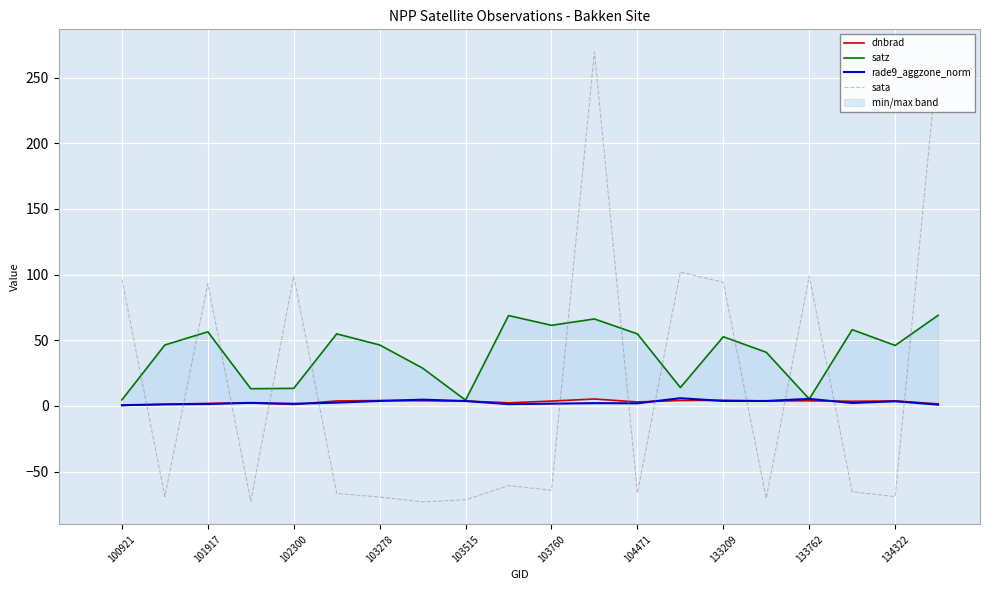

After their last crossing, which series has the higher values: rade9_aggzone_norm or sata?

sata